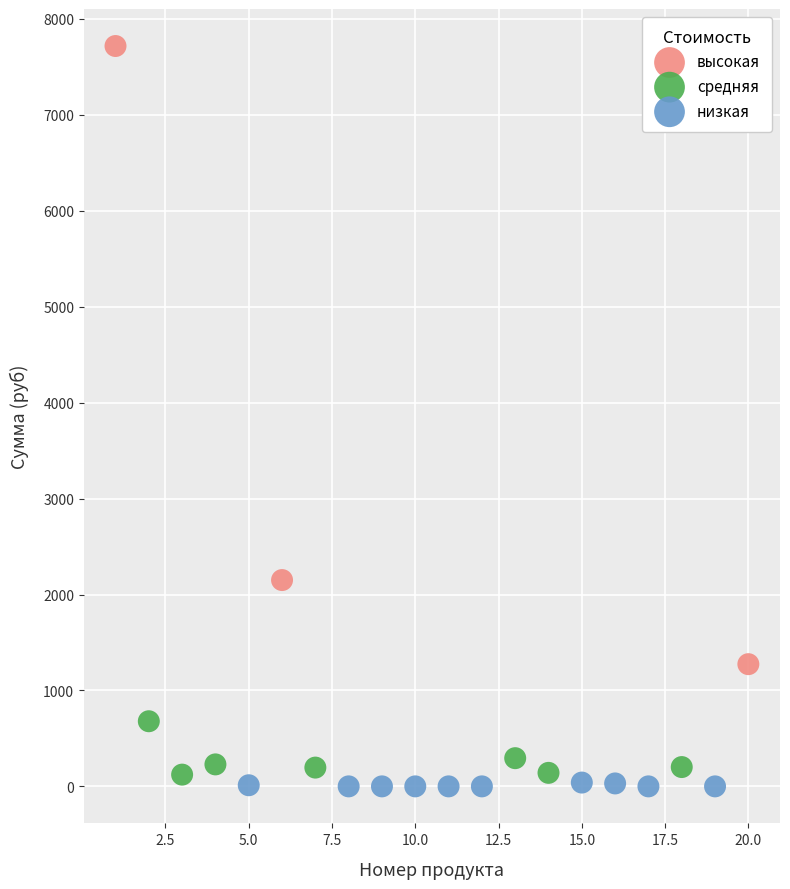

Which series contains the highest Y value?

высокая